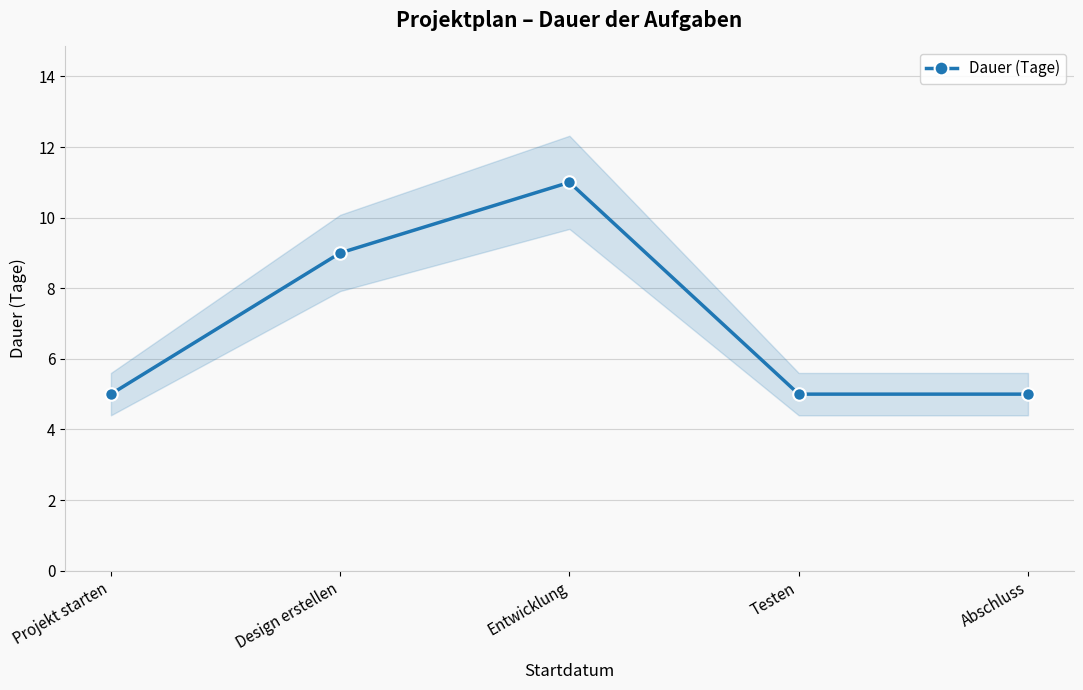

What is the sum of all values?

35